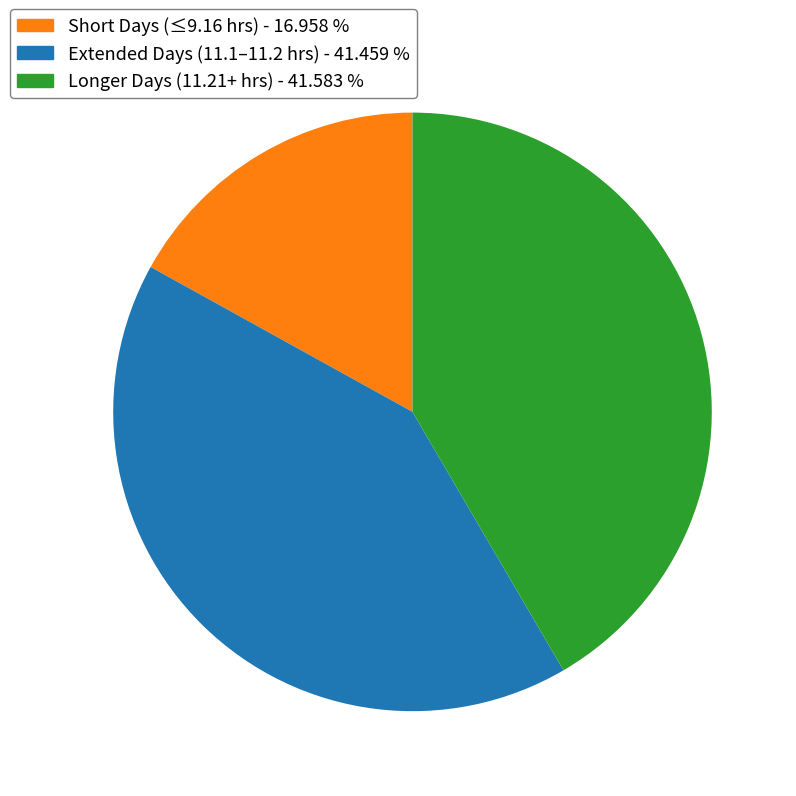

Is there any slice that represents more than half of the pie?

No